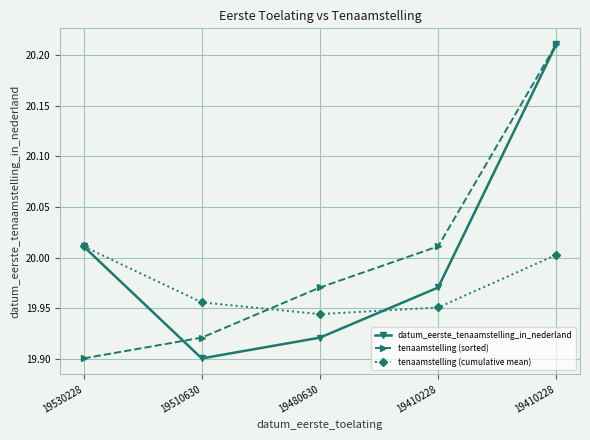

Reading left to right, list all the values displayed in this chart.

datum_eerste_tenaamstelling_in_nederland: 20.0	19.9	19.9	20.0	20.2
tenaamstelling (sorted): 19.9	19.9	20.0	20.0	20.2
tenaamstelling (cumulative mean): 20.0	20.0	19.9	20.0	20.0